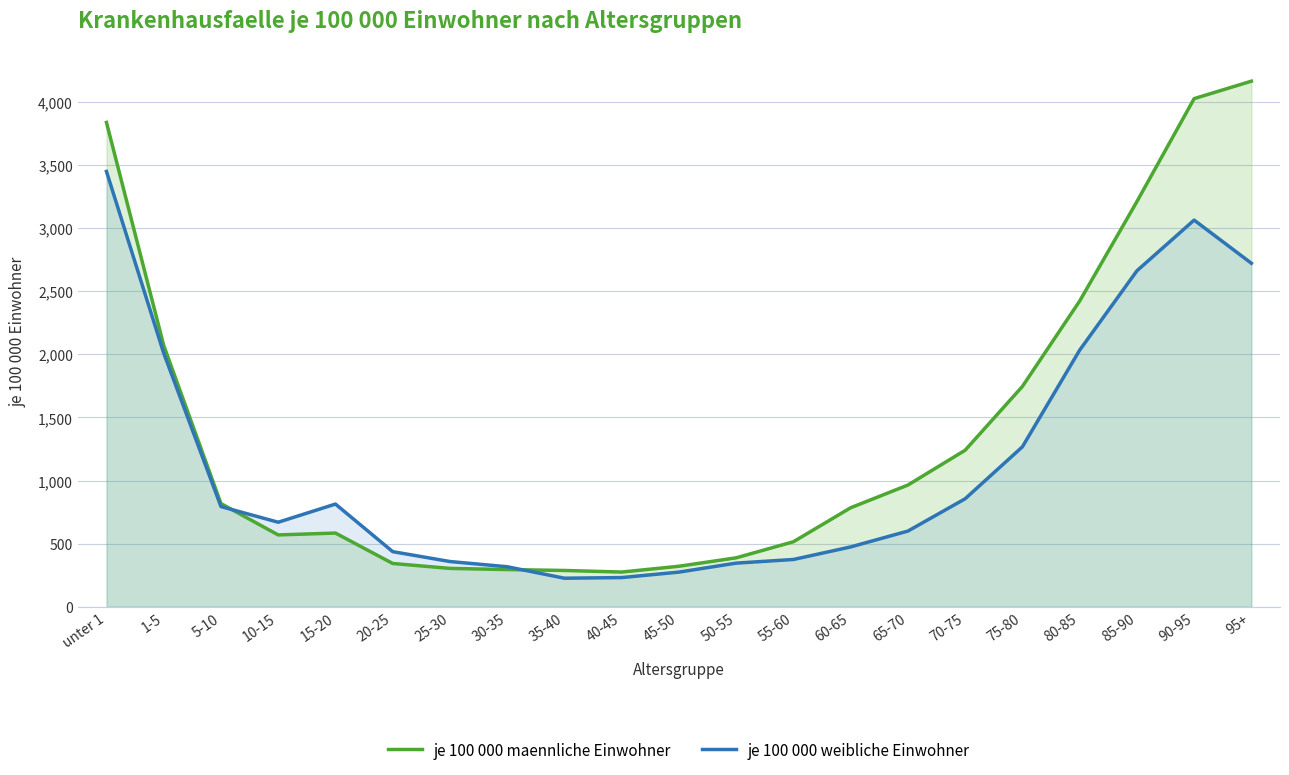

What is the difference between the maximum and second lowest values in the je 100 000 maennliche Einwohner series?

3876.8